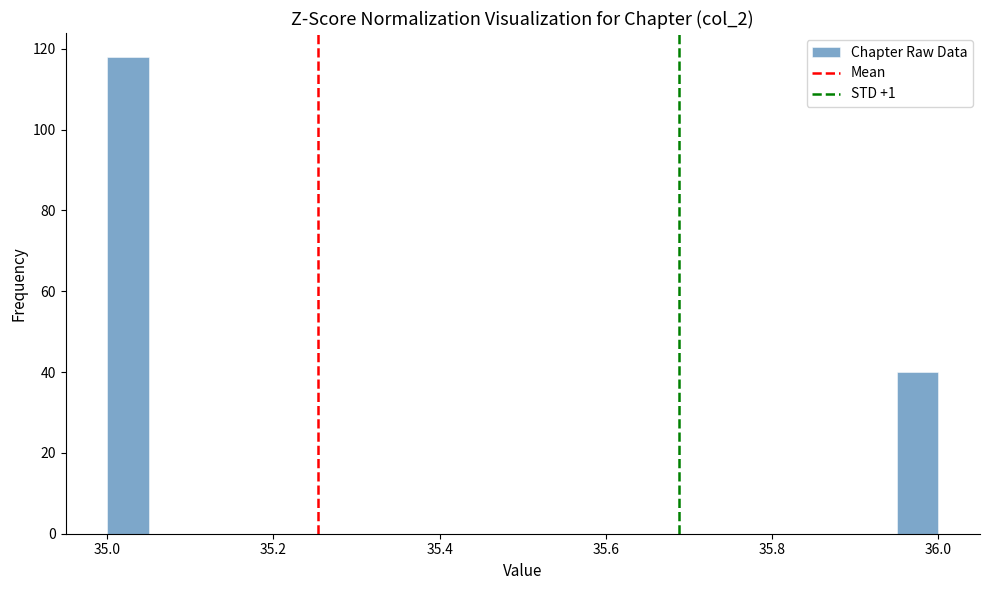

Around what value on the x-axis is the tallest bar? Give the approximate position of its centre, as read against the axis.

35.02